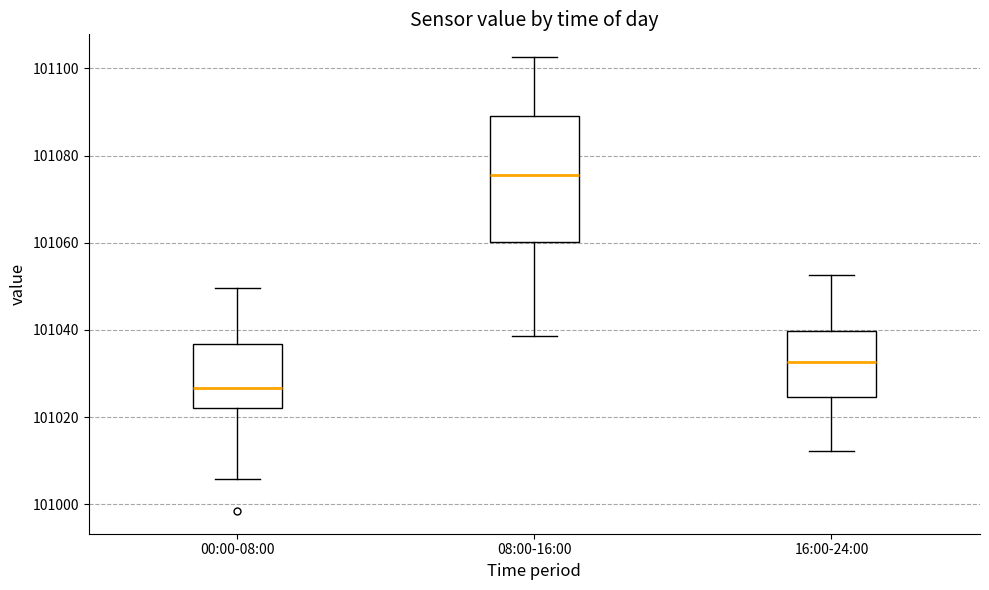

Which box has the lowest median line?

00:00-08:00